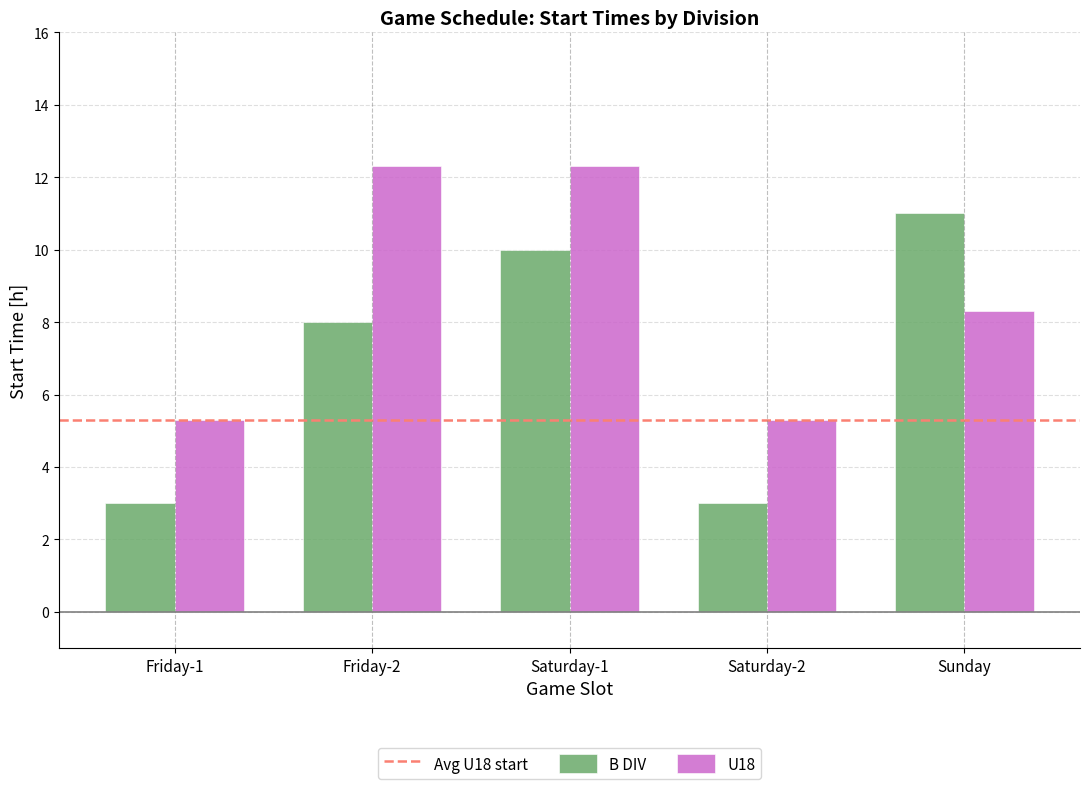

What position from the left is Sunday?

5